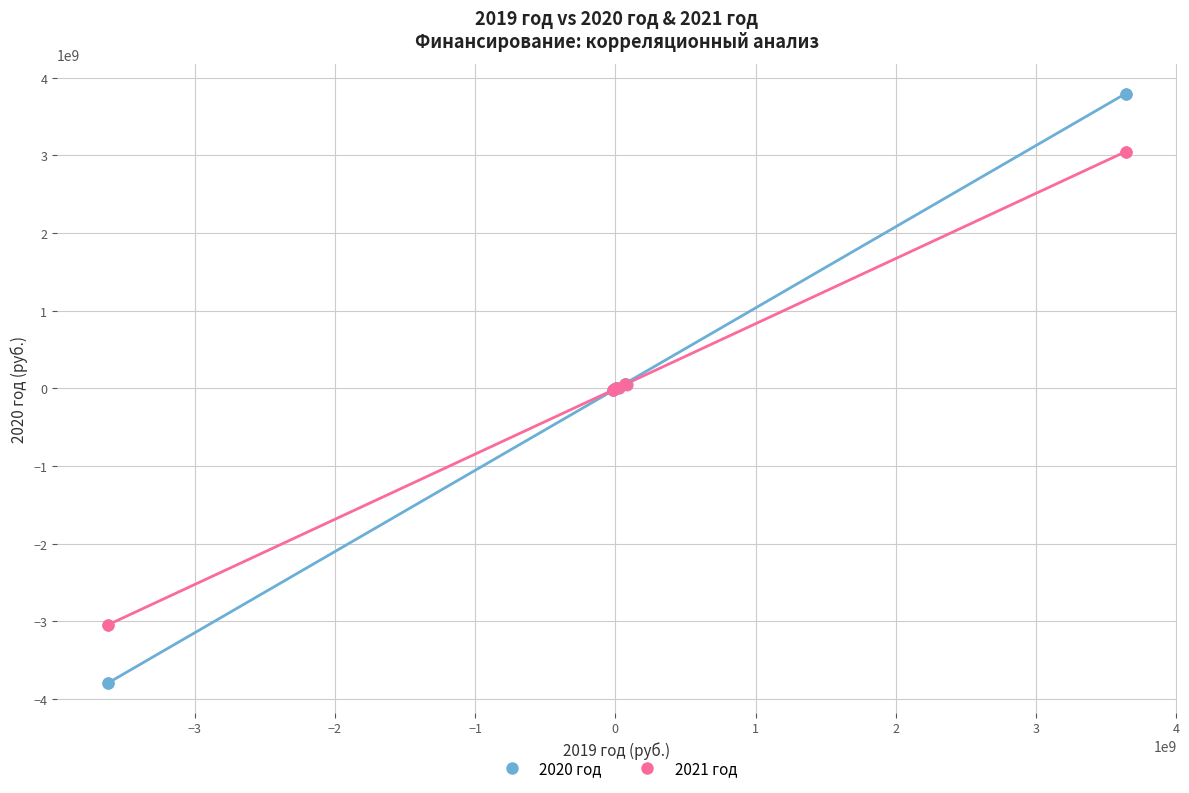

What are all the series names shown in the legend?

2020 год, 2021 год